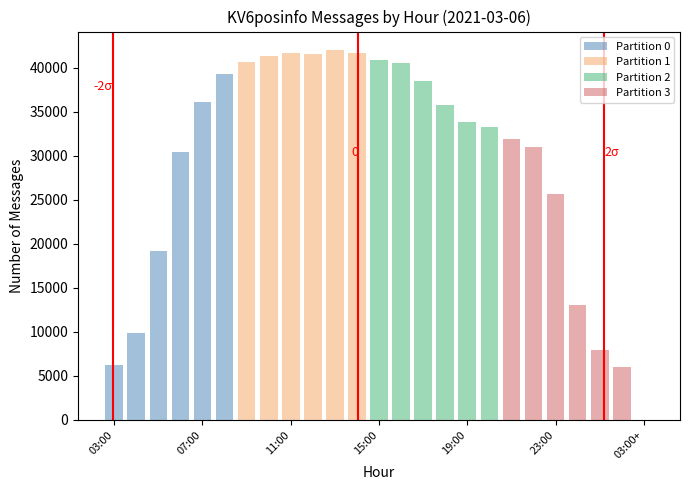

The value at 14:00 is 41691. True or false?

True